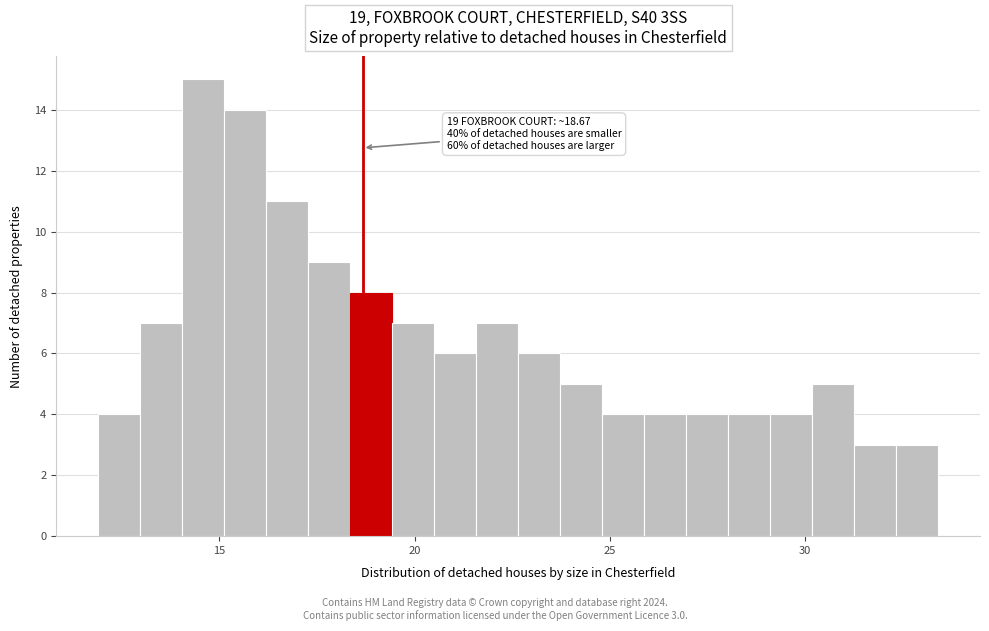

Read against the x-axis, roughly where is the centre of the tallest bar?

14.5